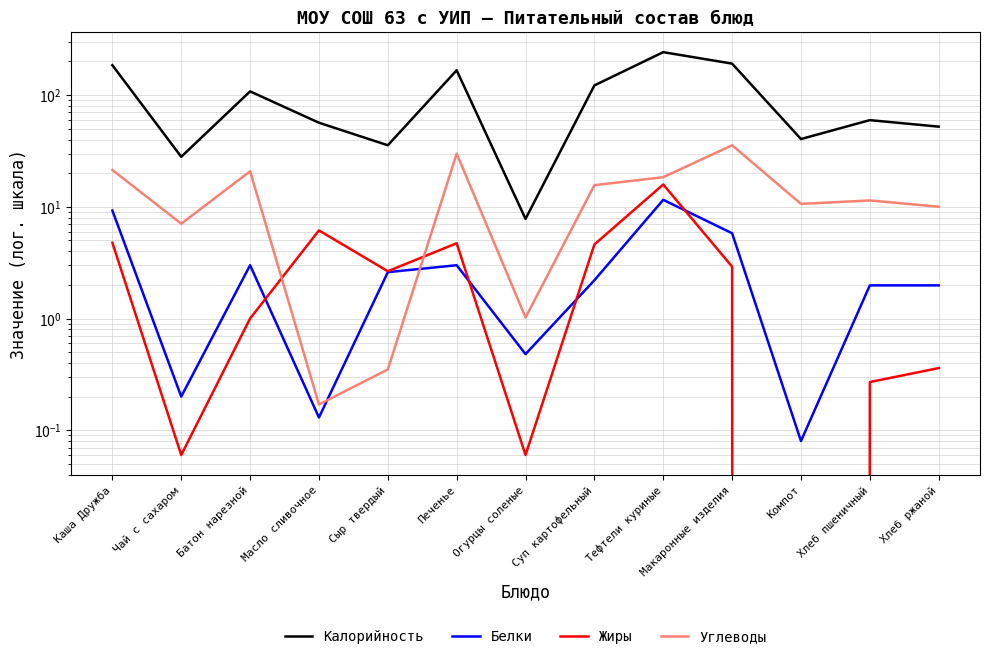

What is the spread (max minus min) of values at Компот?

40.4